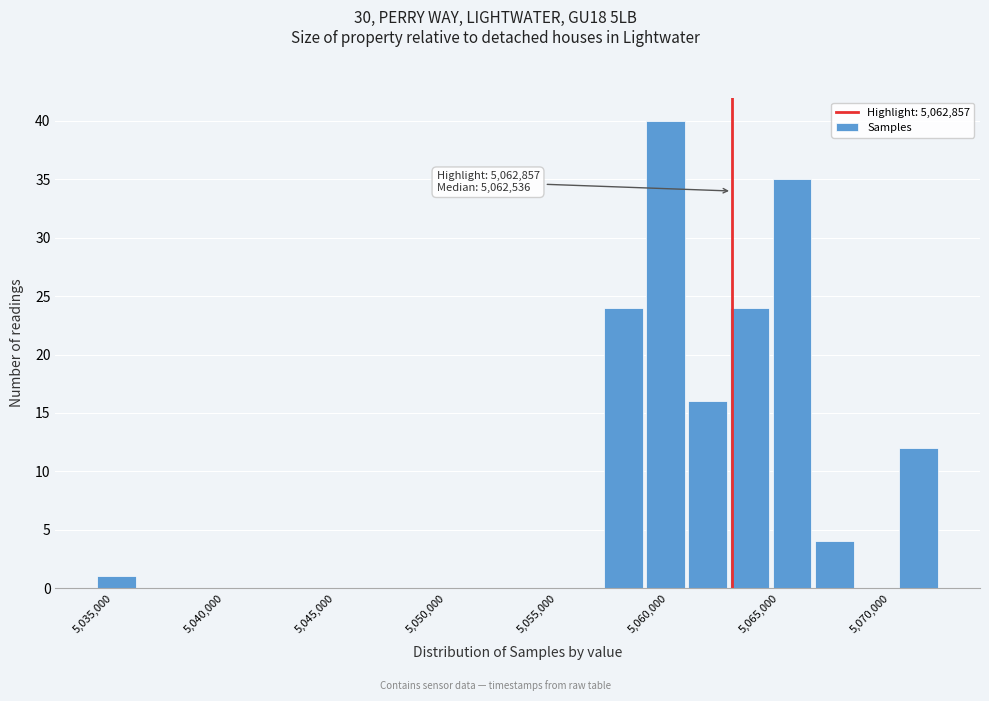

Around what value on the x-axis is the tallest bar? Give the approximate position of its centre, as read against the axis.

5060000